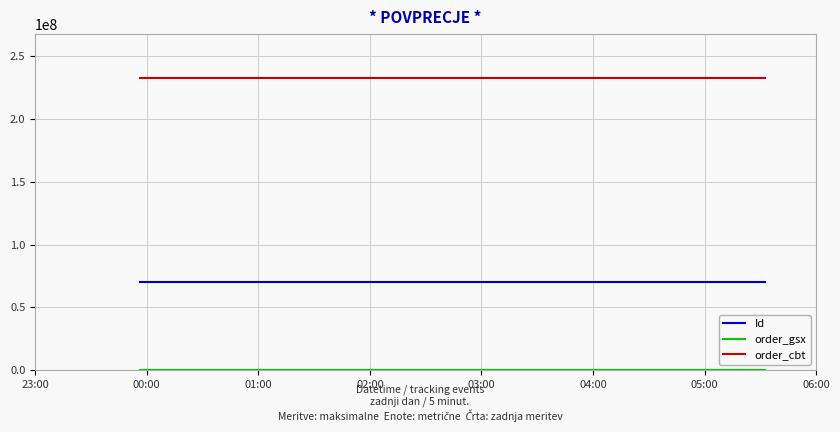

What is the lowest value of the Id series?

69862645